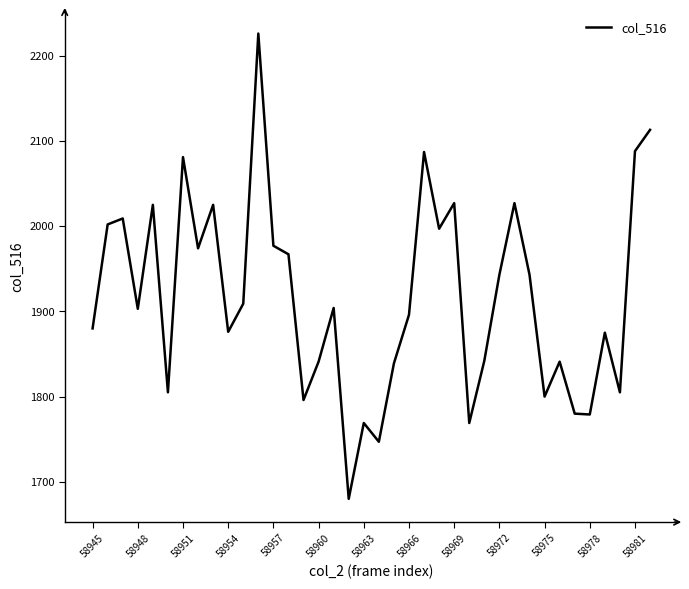

What is the minimum value shown in the chart?

1680